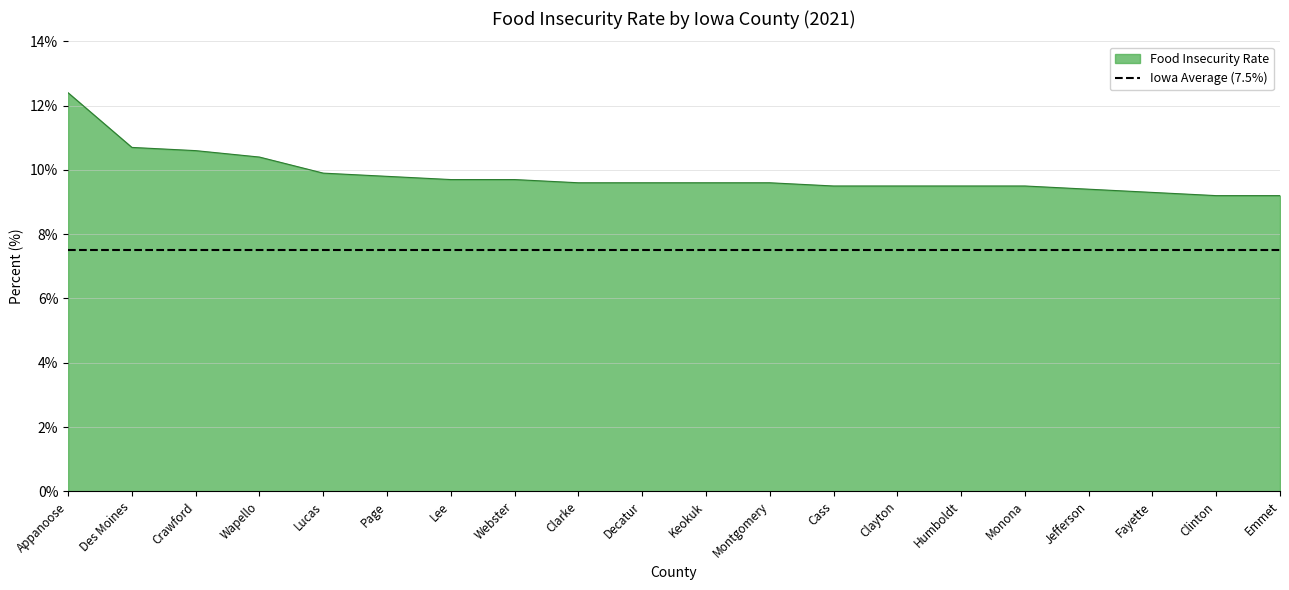

True or false: the data has more than 1 interior local peaks.

False